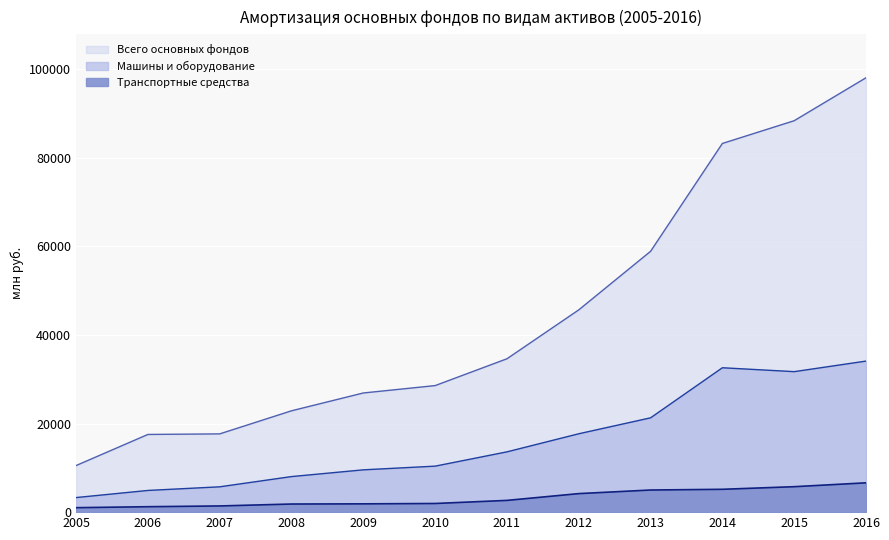

Rank the series by their average value, from highest to lowest.

Всего основных фондов, Машины и оборудование, Транспортные средства